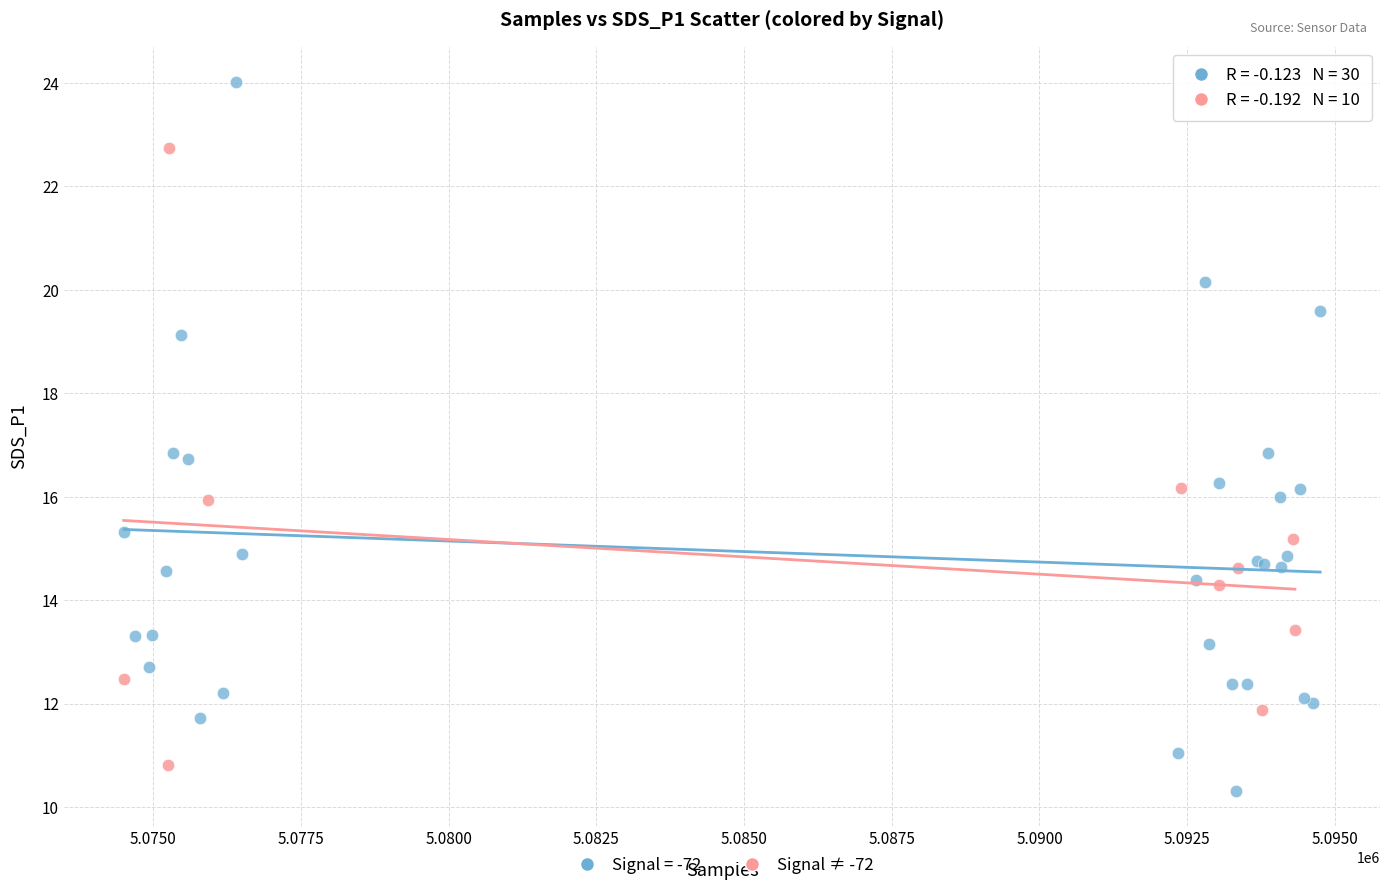

Which series has the widest spread of Y values?

Signal = -72